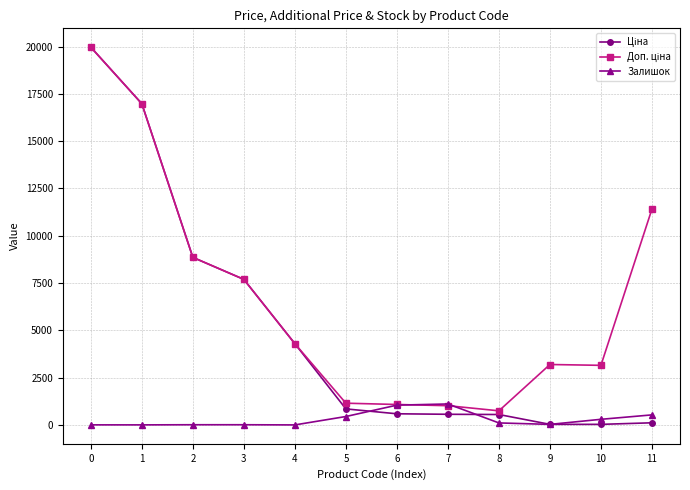

What is the maximum value for Залишок?

1109.0